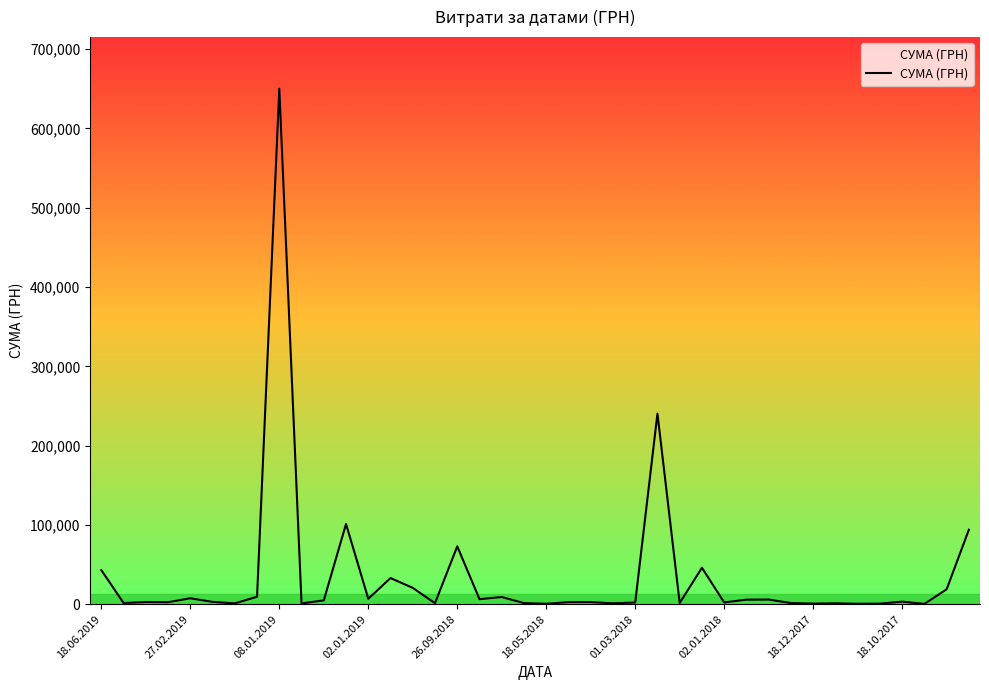

What is the greatest value displayed?

650080.3